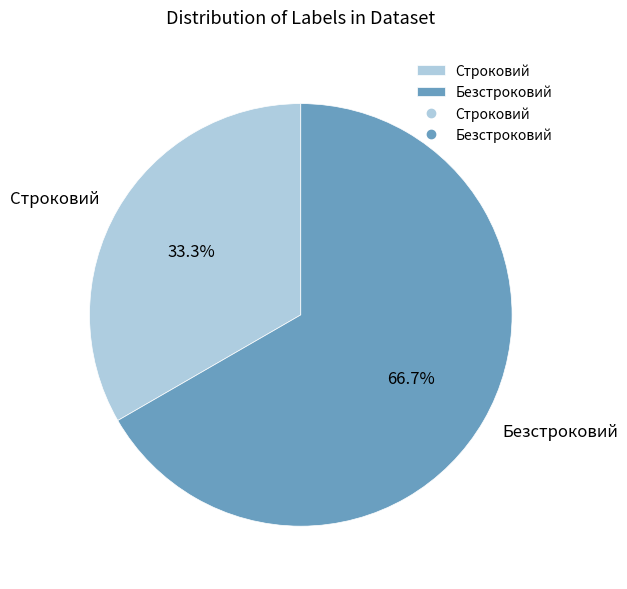

Which has a higher value, Безстроковий or Строковий?

Безстроковий